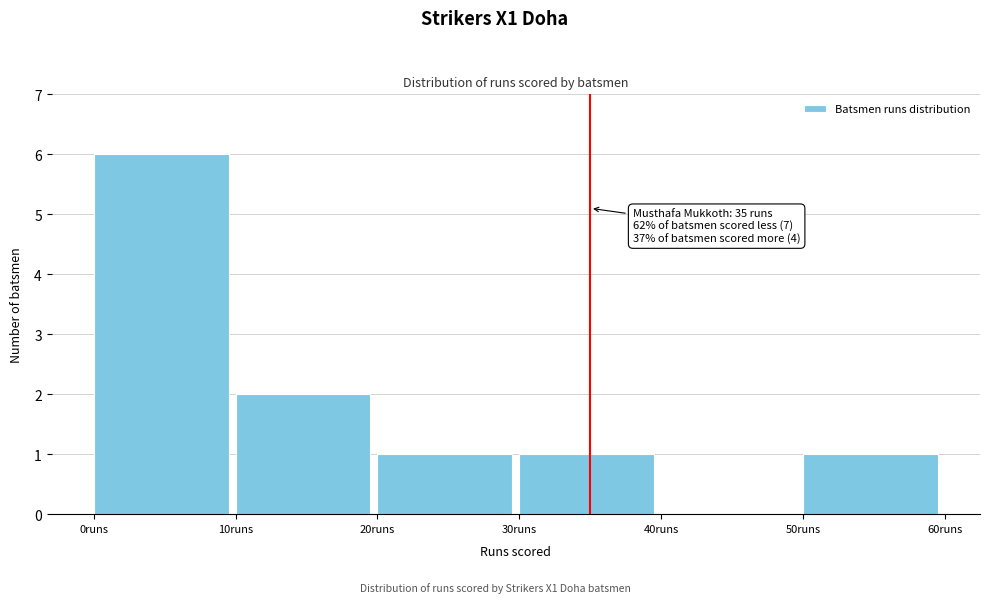

Which range on the x-axis has the tallest bar?

0 to 10